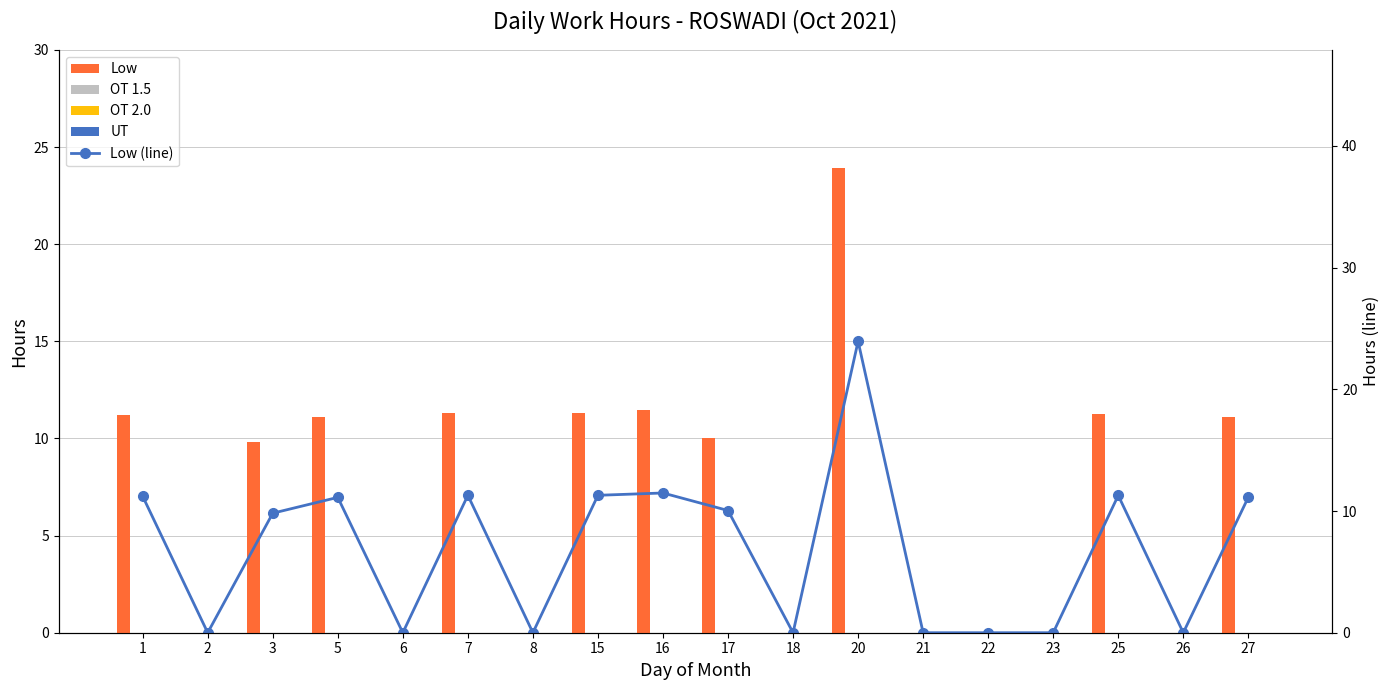

What is the greatest value displayed?

23.9